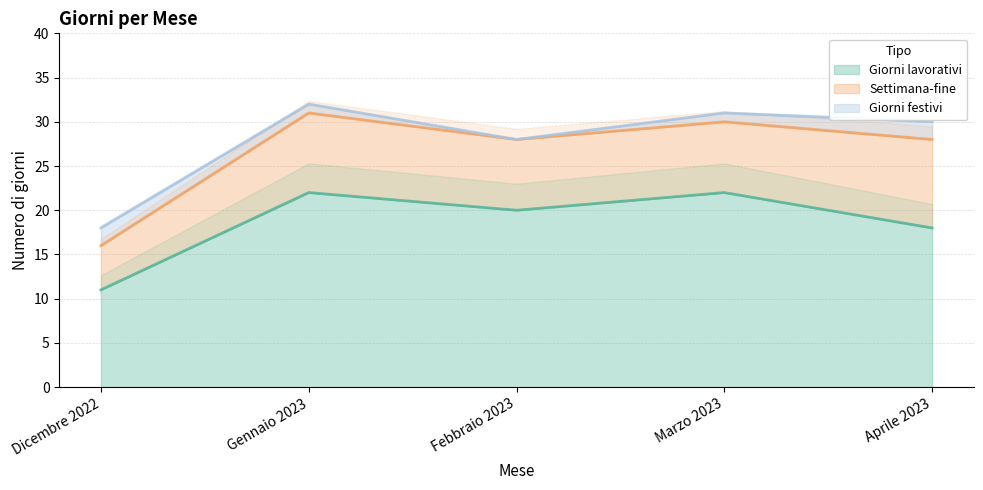

True or false: Giorni lavorativi has a value of 37 at Marzo 2023.

False